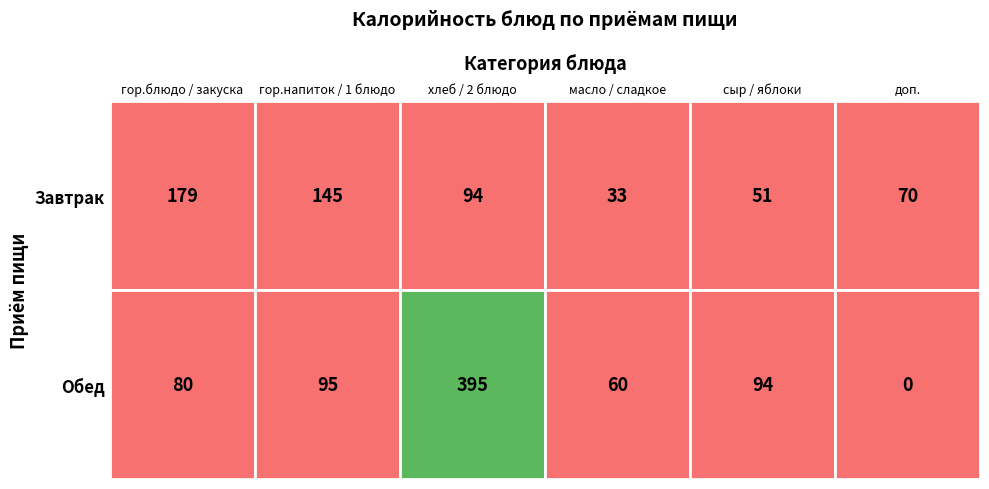

Reading left to right, transcribe all the data shown in this chart.

Завтрак: 179.3	145.0	93.5	33.0	51.5	70.1
Обед: 80.3	94.6	395.0	60.0	93.5	0.0